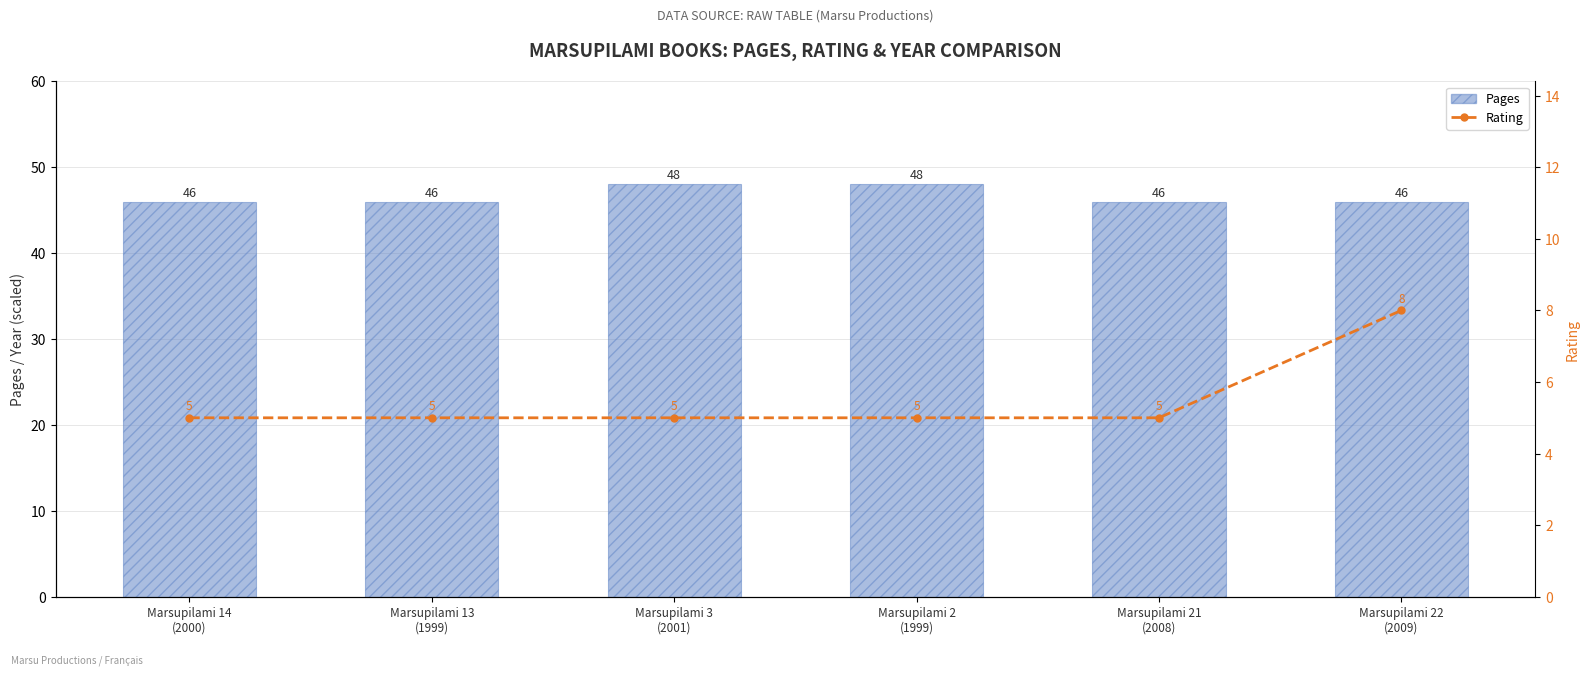

Read the Rating value at Marsupilami 2
(1999).

5